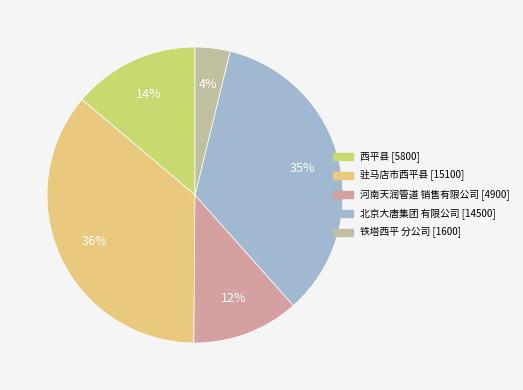

Count the number of slices in the pie.

5